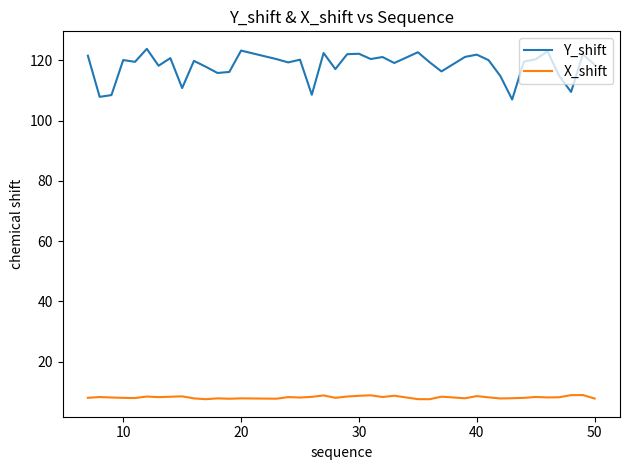

What is the maximum value shown in the chart?

123.8